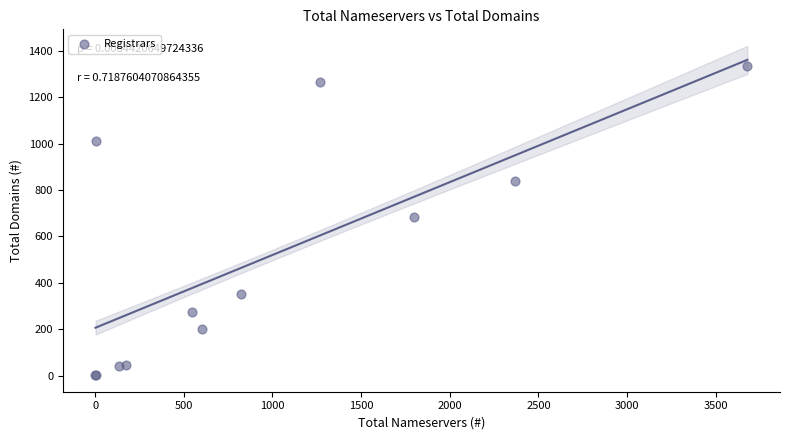

What Y value in the scatter plot is closest to 669?

686